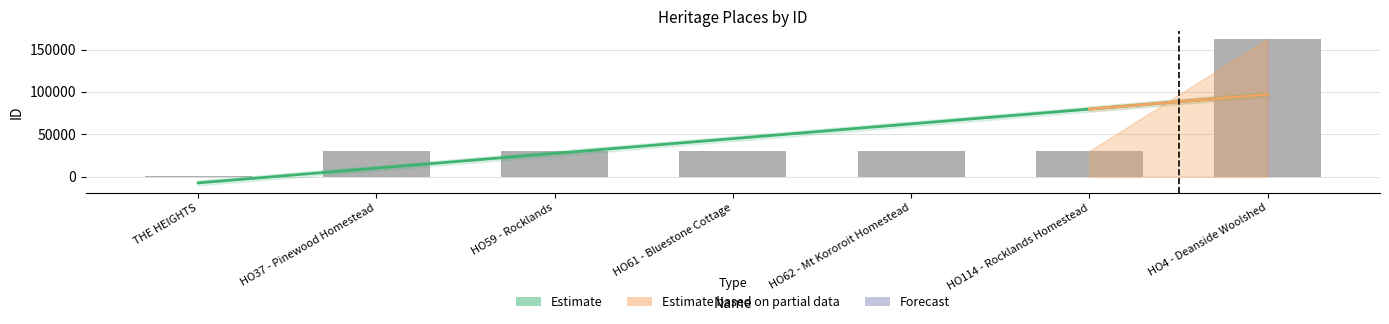

Between HO114 - Rocklands Homestead and HO61 - Bluestone Cottage, which is larger?

HO114 - Rocklands Homestead